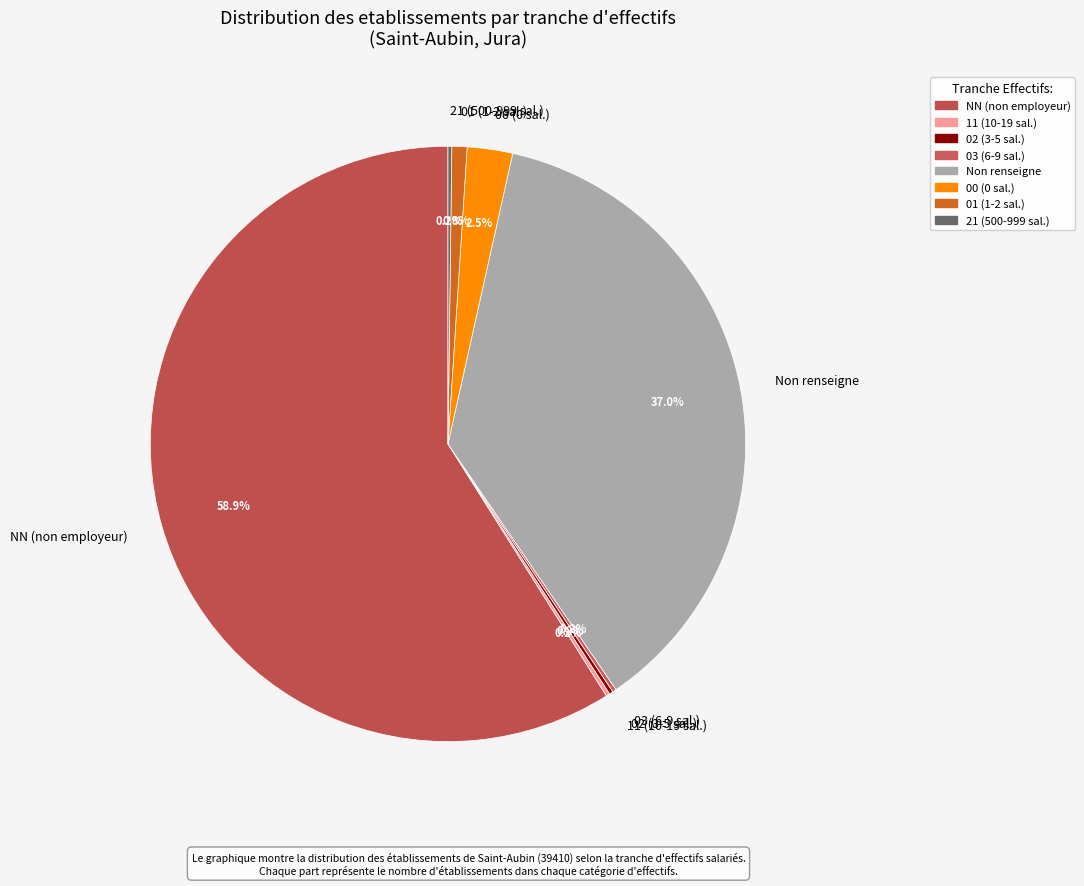

Which category has the biggest portion of the pie?

NN (non employeur)